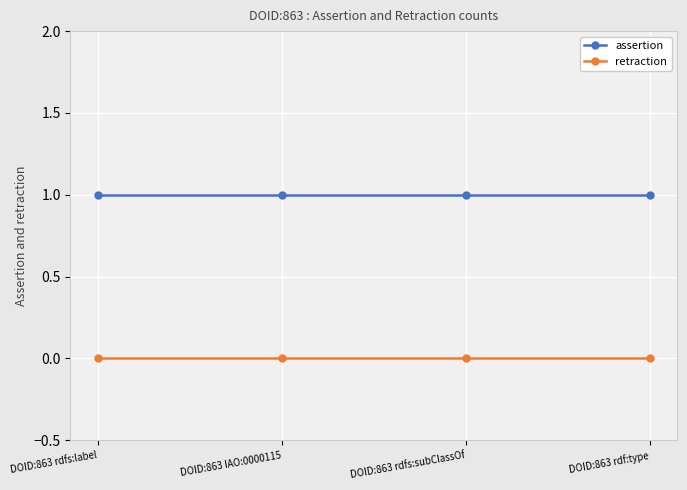

What is the value of the assertion point at the 1st from the left?

1